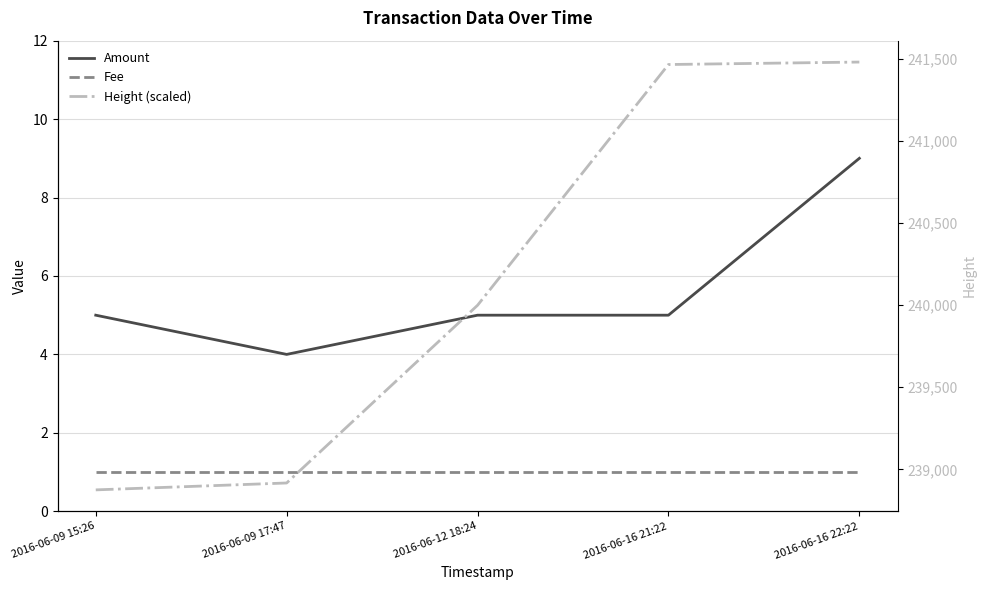

True or false: Height (scaled) and Fee cross at least once.

False